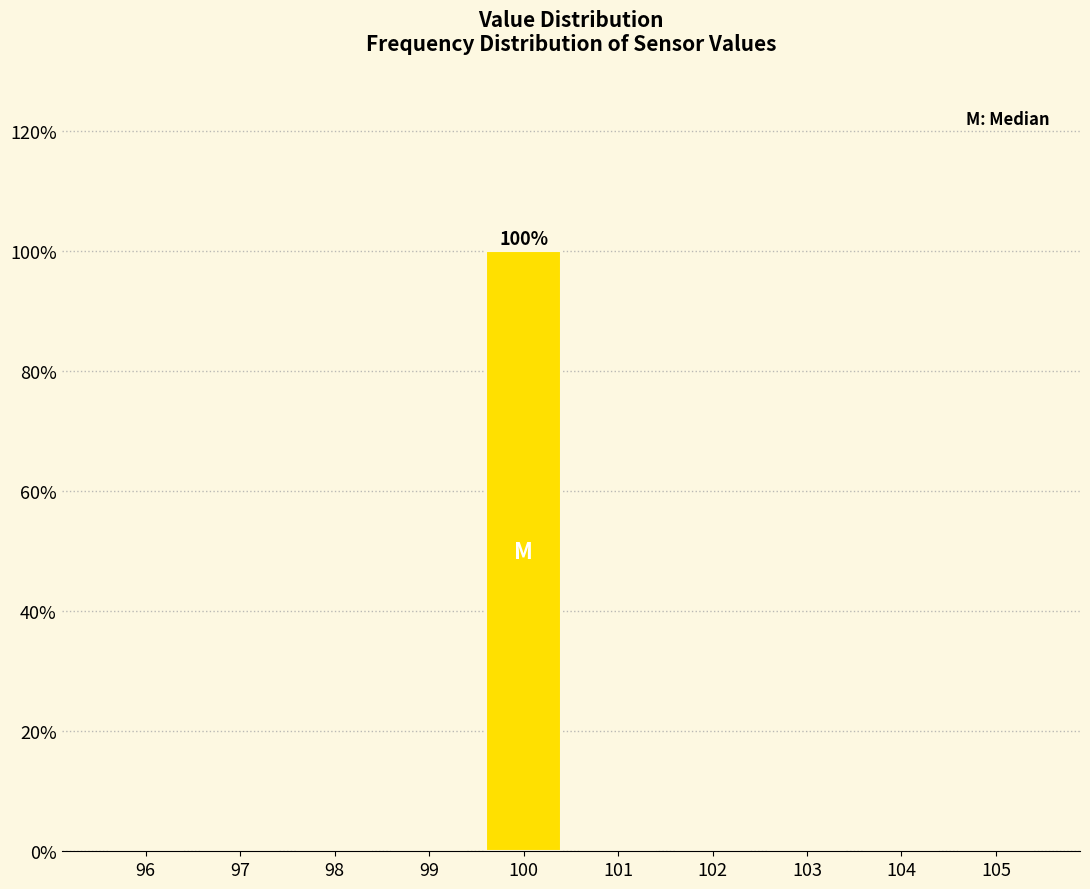

Which range on the x-axis has the tallest bar?

99.5 to 100.5